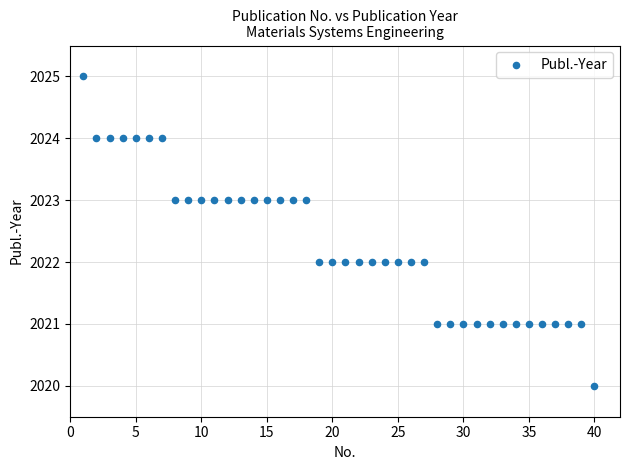

What is the range of Y values (max minus min)?

5